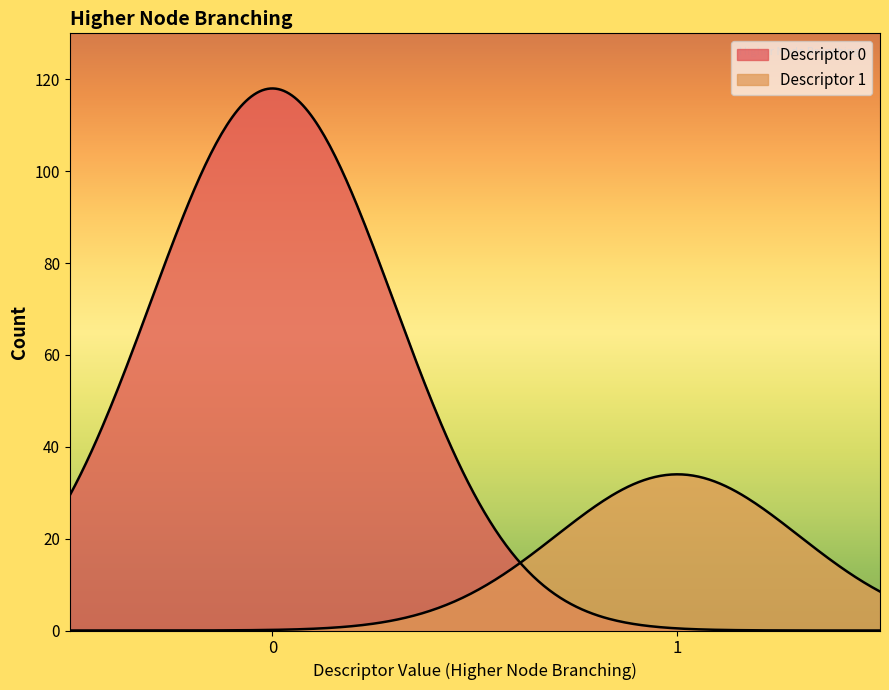

What is the total value across all series at 0?

118